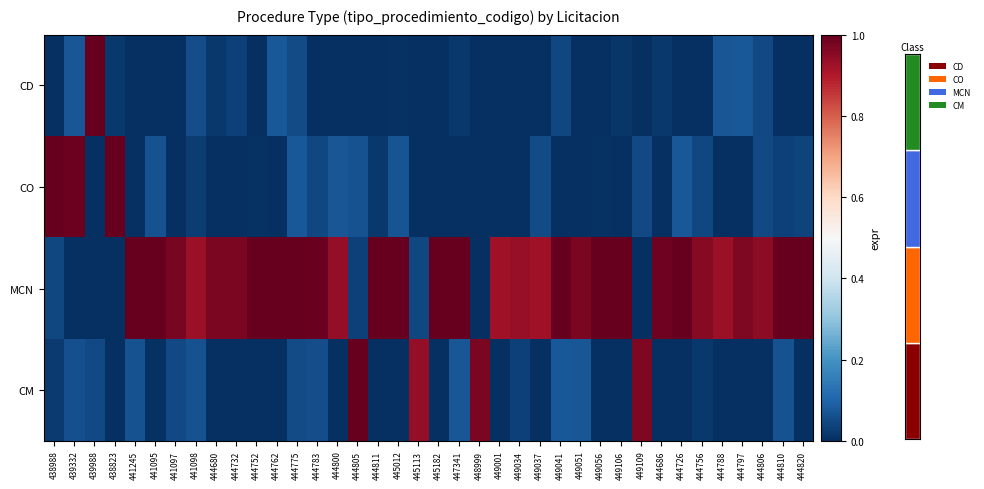

Rank the series at 449051 from lowest to highest value.

CD, CO, CM, MCN